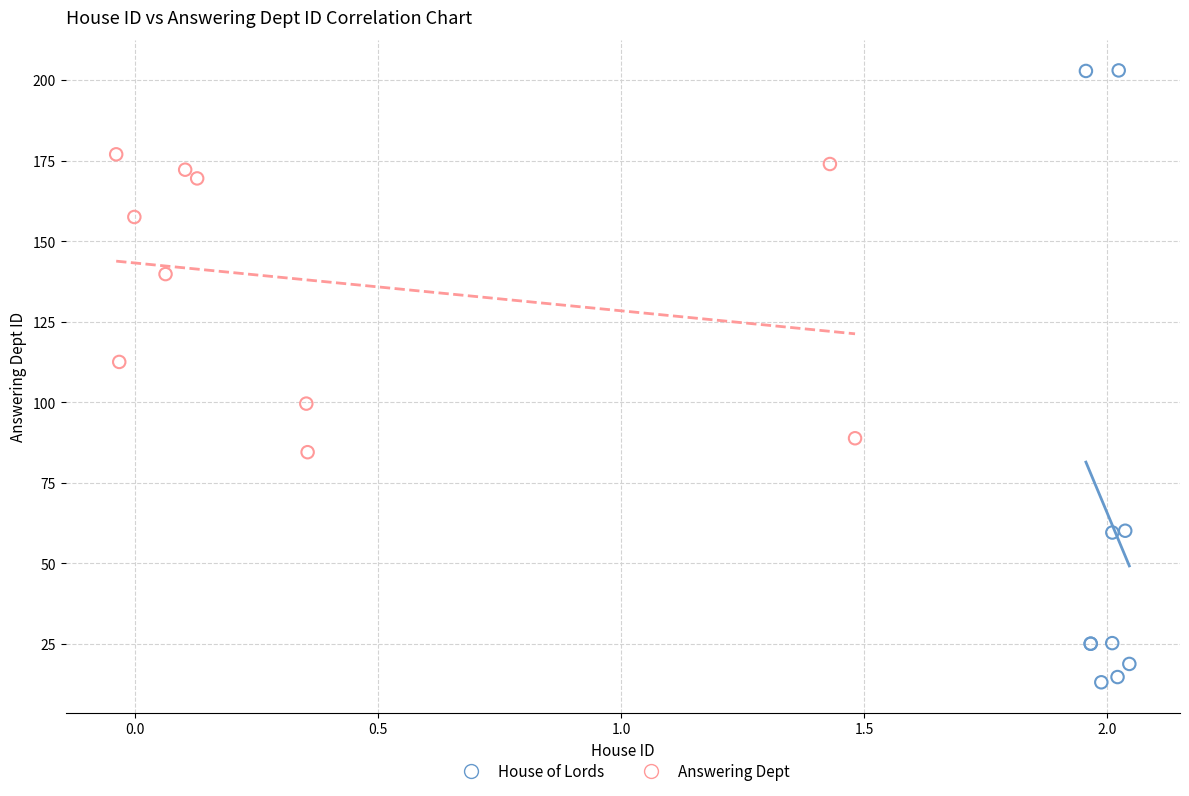

Which series reaches the minimum Y coordinate?

House of Lords